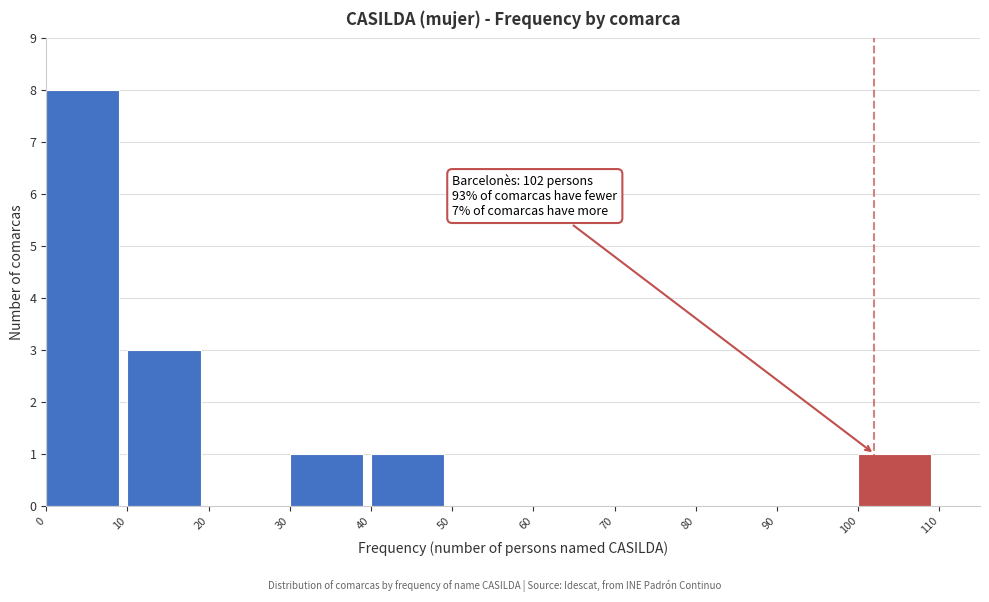

Which range on the x-axis has the tallest bar?

0 to 10